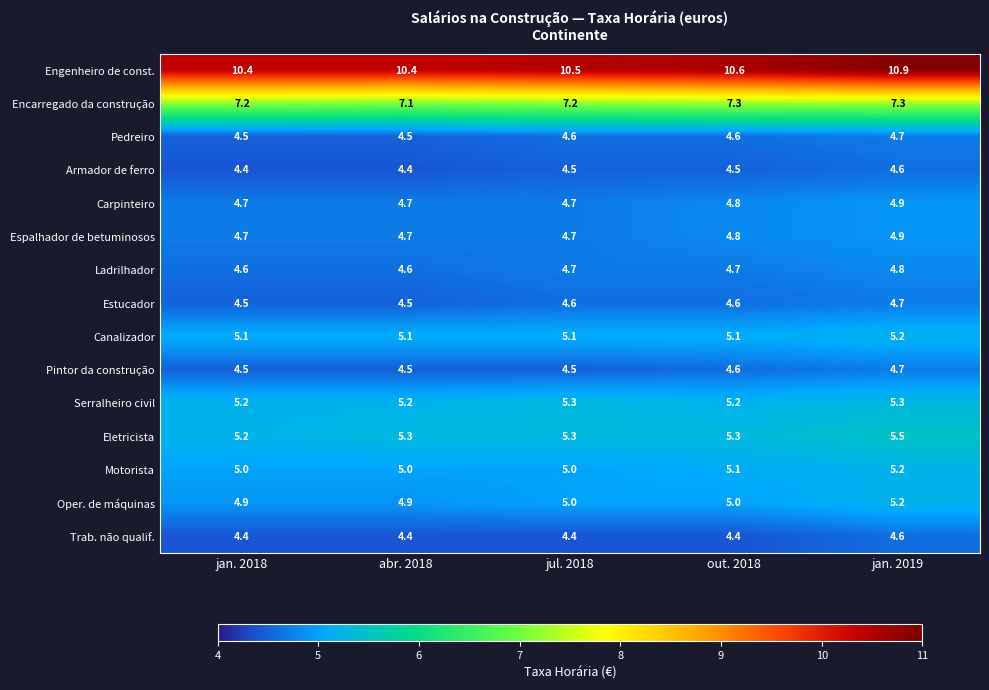

Is it true that Encarregado da construção equals 7.3 at jan. 2019?

True